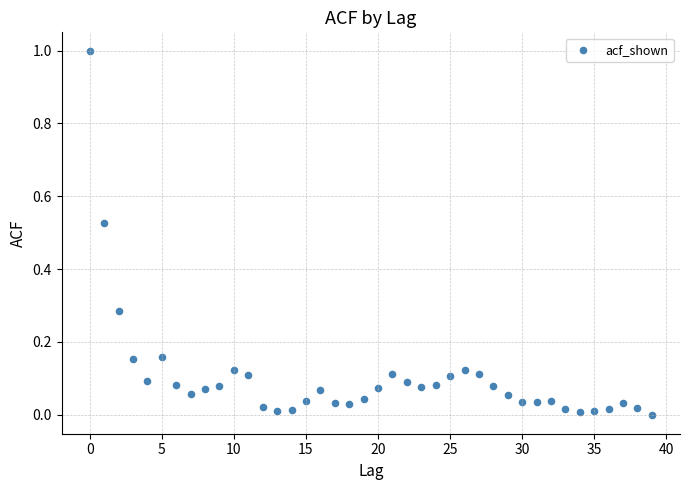

What is the range of Y values (max minus min)?

1.0